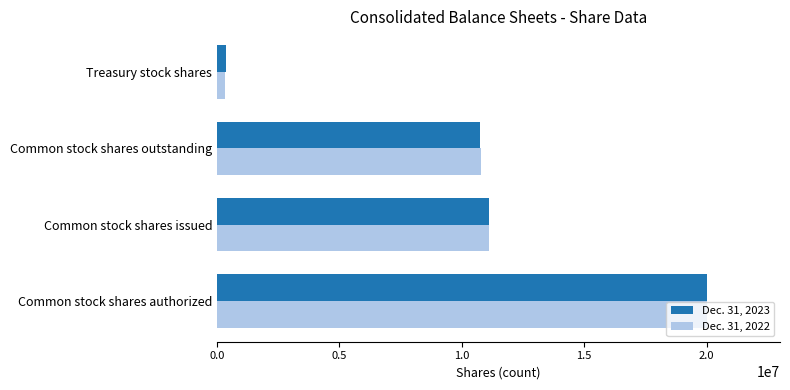

At which category is the sum across all series the highest?

Common stock shares authorized